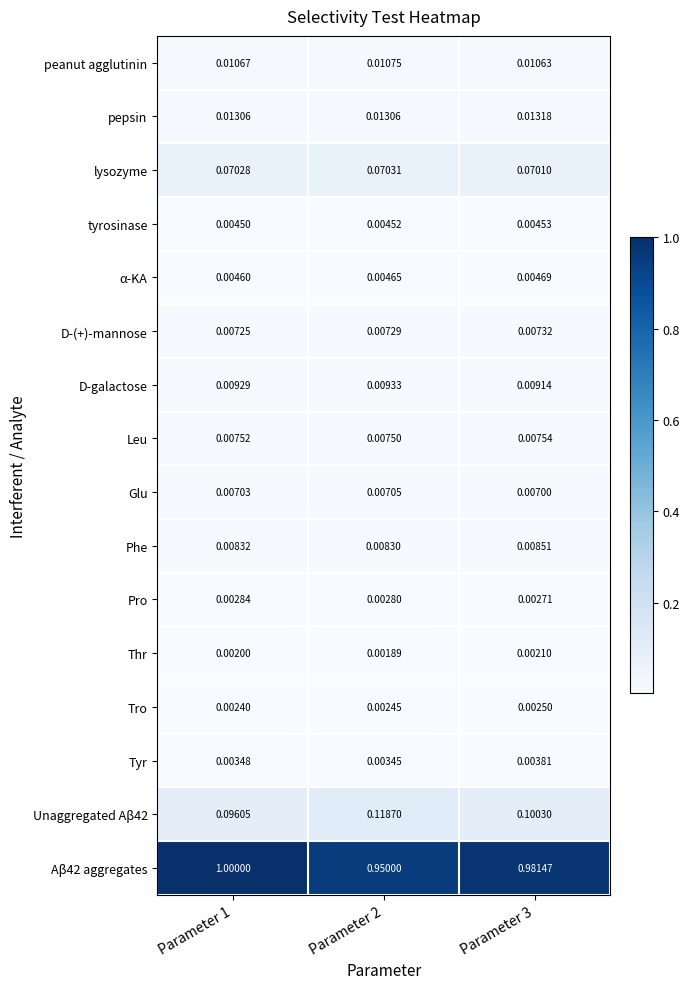

Is the value of pepsin at Parameter 1 greater than the value of Thr at Parameter 3?

Yes